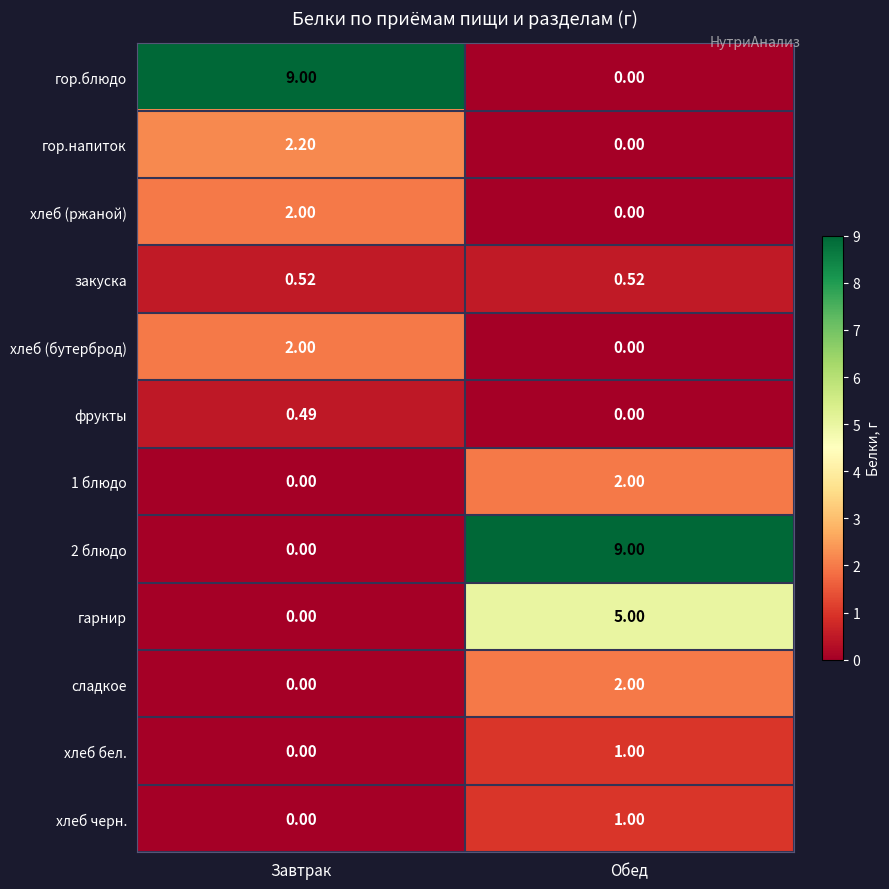

List the labels in order of 1 блюдо value, smallest first.

Завтрак, Обед